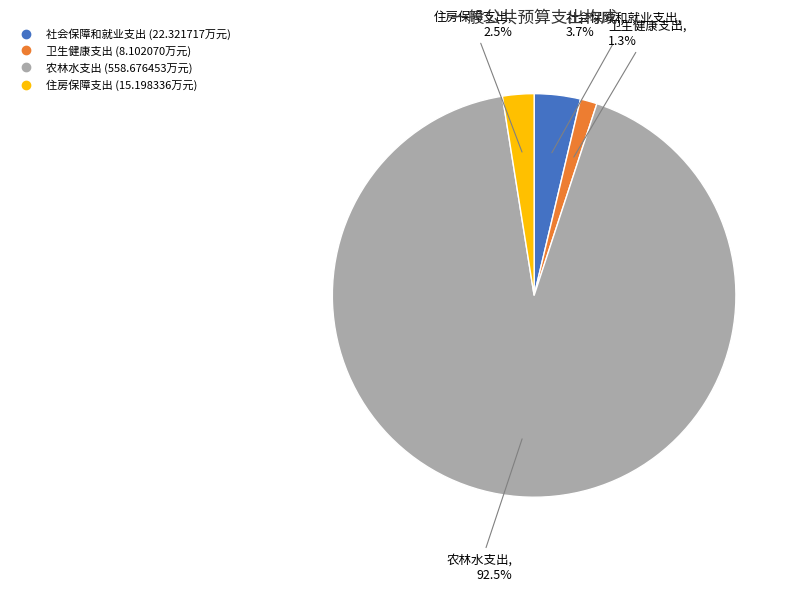

Count the number of slices in the pie.

4